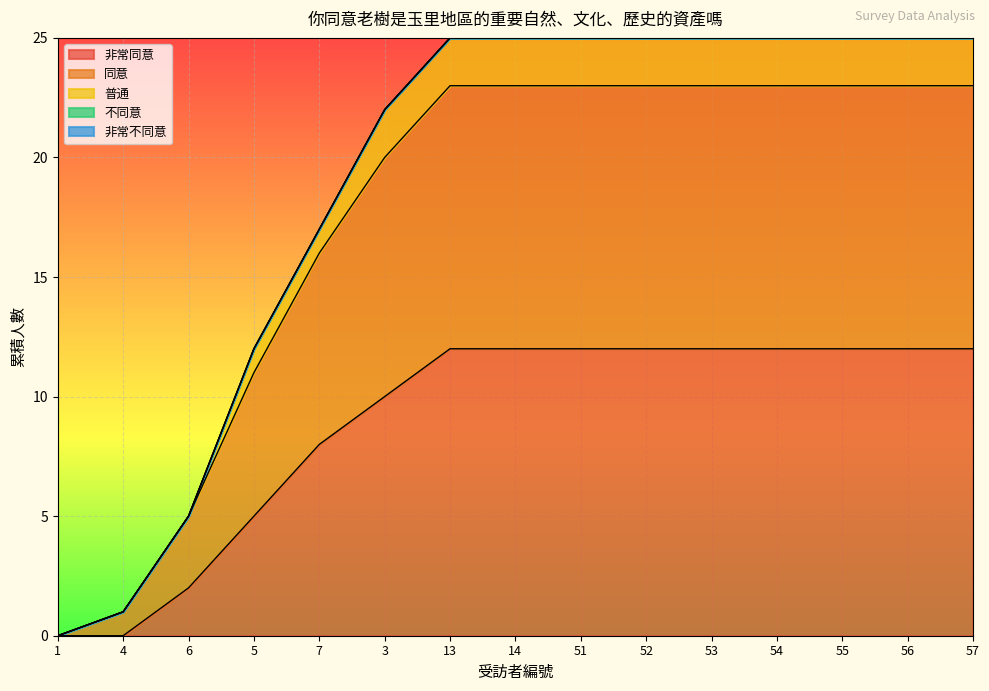

Does the chart display data point markers on the line(s)?

No